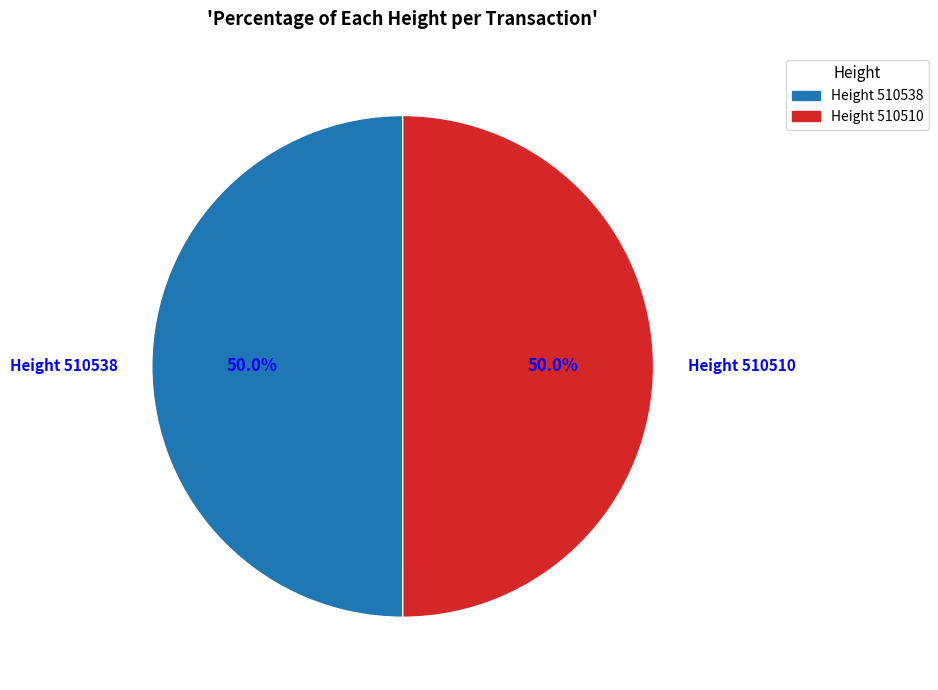

What is the total percentage of Height 510538 and Height 510510?

100.0%